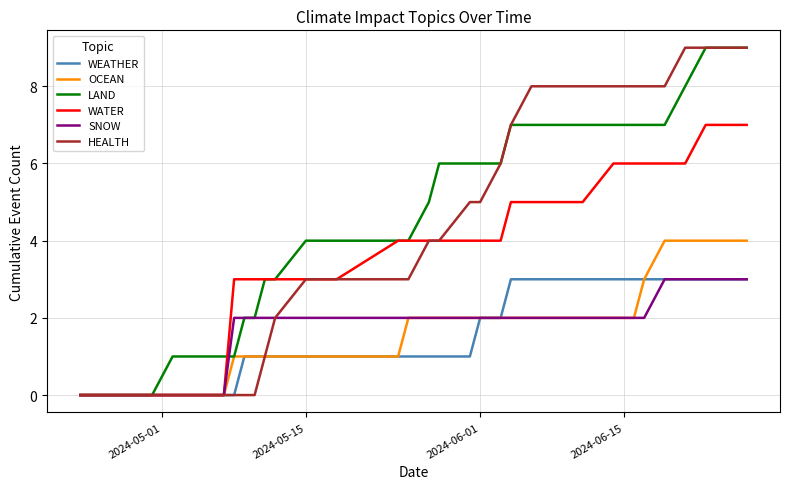

How many categories are shown in the chart?

31